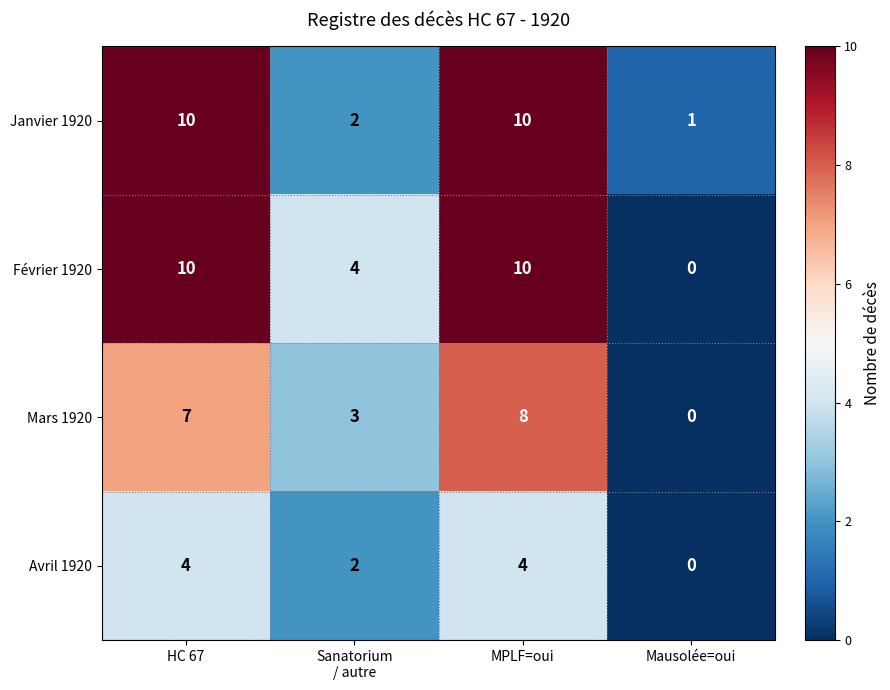

Reading left to right, what are all the values shown in this chart?

Janvier 1920: 10	2	10	1
Février 1920: 10	4	10	0
Mars 1920: 7	3	8	0
Avril 1920: 4	2	4	0